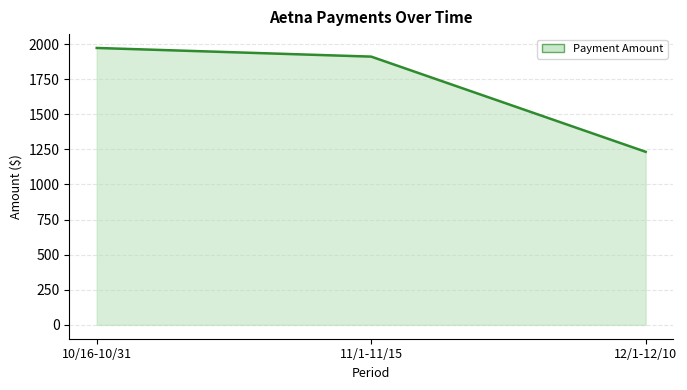

What is the minimum value shown in the chart?

1232.9